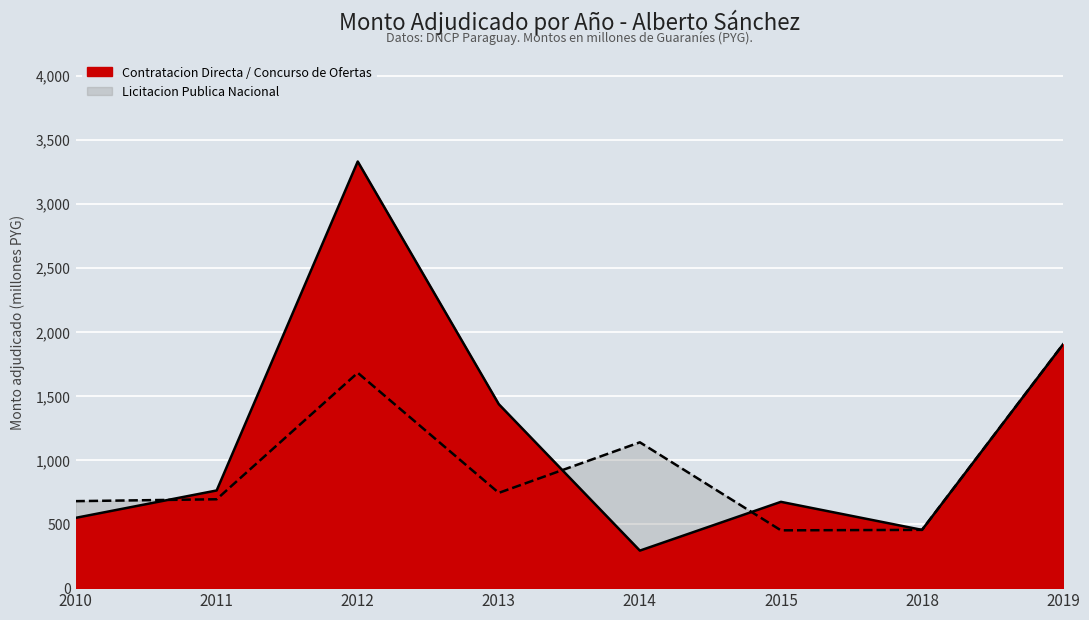

The Licitacion Publica Nacional series shows 743.5 at 2013. True or false?

True